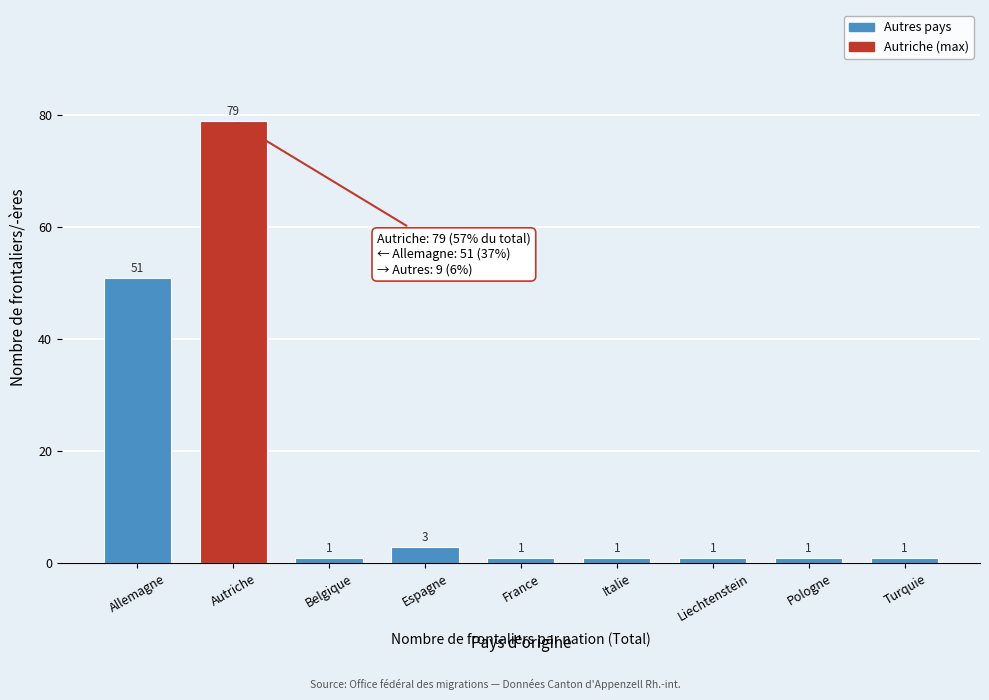

Reading left to right, what are all the values shown in this chart?

Allemagne=51	Autriche=79	Belgique=1	Espagne=3	France=1	Italie=1	Liechtenstein=1	Pologne=1	Turquie=1